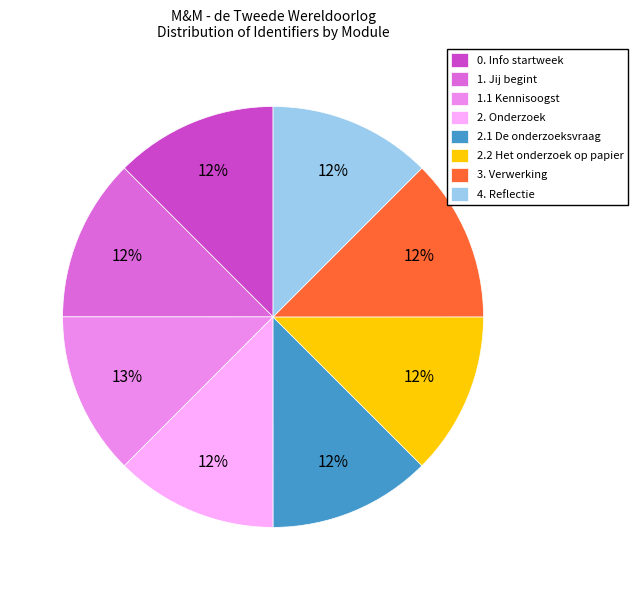

To the nearest percent, what is the combined percentage of 1. Jij begint and 0. Info startweek?

25%